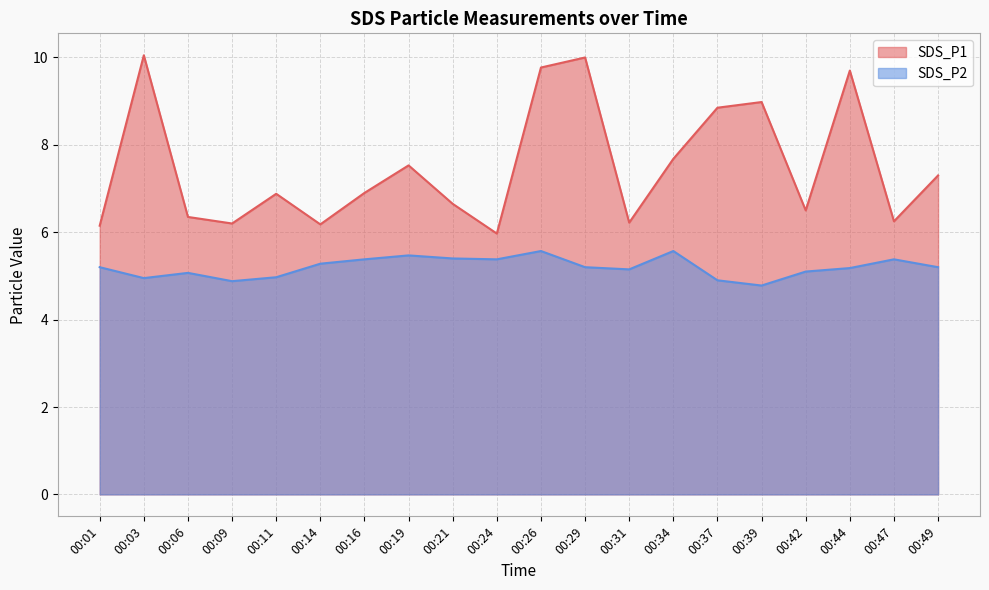

Is it true that SDS_P1 equals 6.2 at 00:14?

True